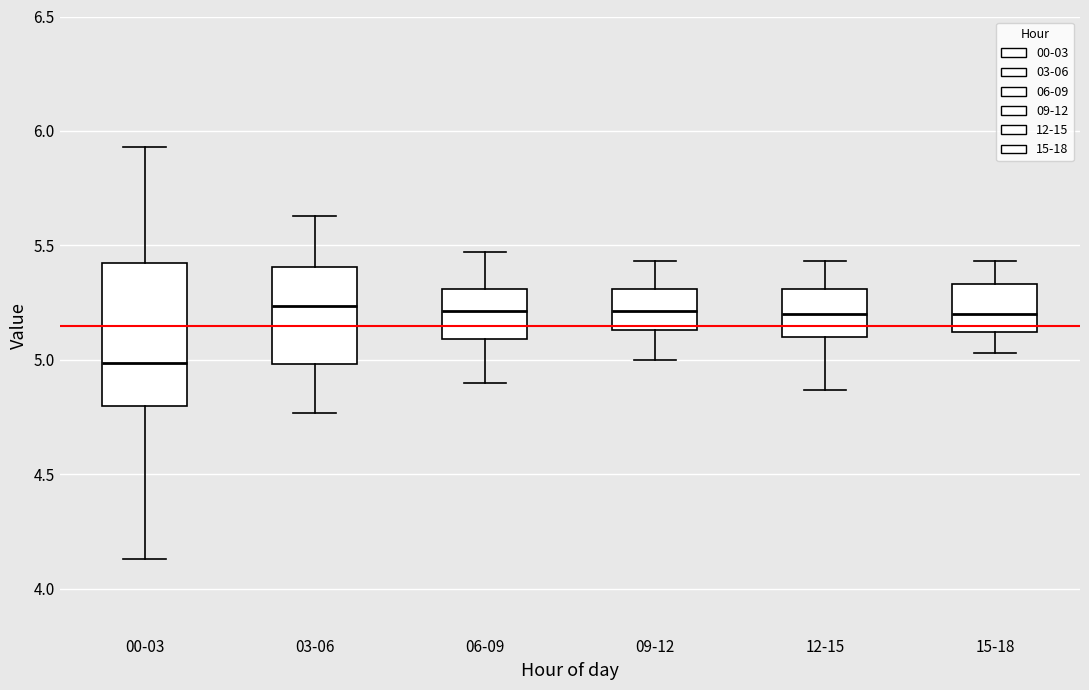

Reading left to right, transcribe this box plot: for each box, give where its median line is, the range the box spans, and where its two whiskers end, as read against the y-axis. The values are not printed on the chart, so give them approximately, as read against the axis.

00-03: median 5.00, box 4.80 to 5.45, whiskers 4.15 to 5.95
03-06: median 5.25, box 5.00 to 5.40, whiskers 4.75 to 5.65
06-09: median 5.20, box 5.10 to 5.30, whiskers 4.90 to 5.45
09-12: median 5.20, box 5.15 to 5.30, whiskers 5.00 to 5.45
12-15: median 5.20, box 5.10 to 5.30, whiskers 4.85 to 5.45
15-18: median 5.20, box 5.10 to 5.35, whiskers 5.05 to 5.45